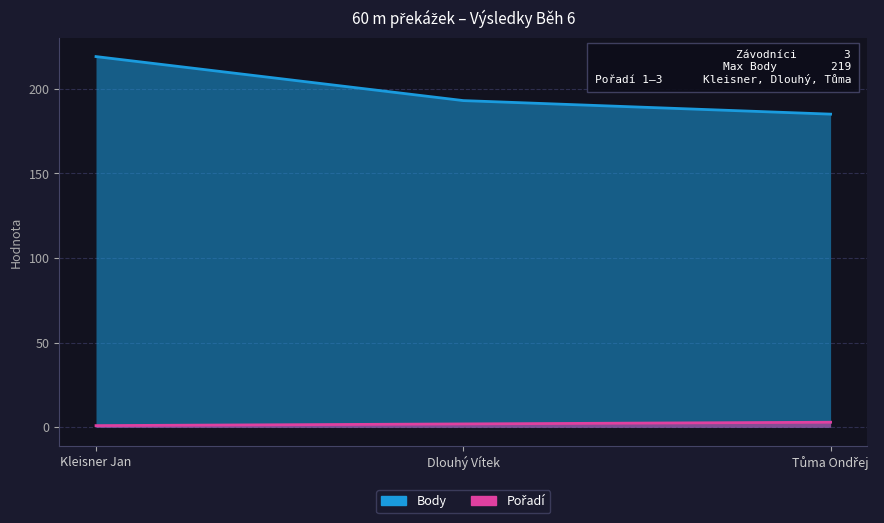

True or false: Body has a value of 219 at Kleisner Jan.

True